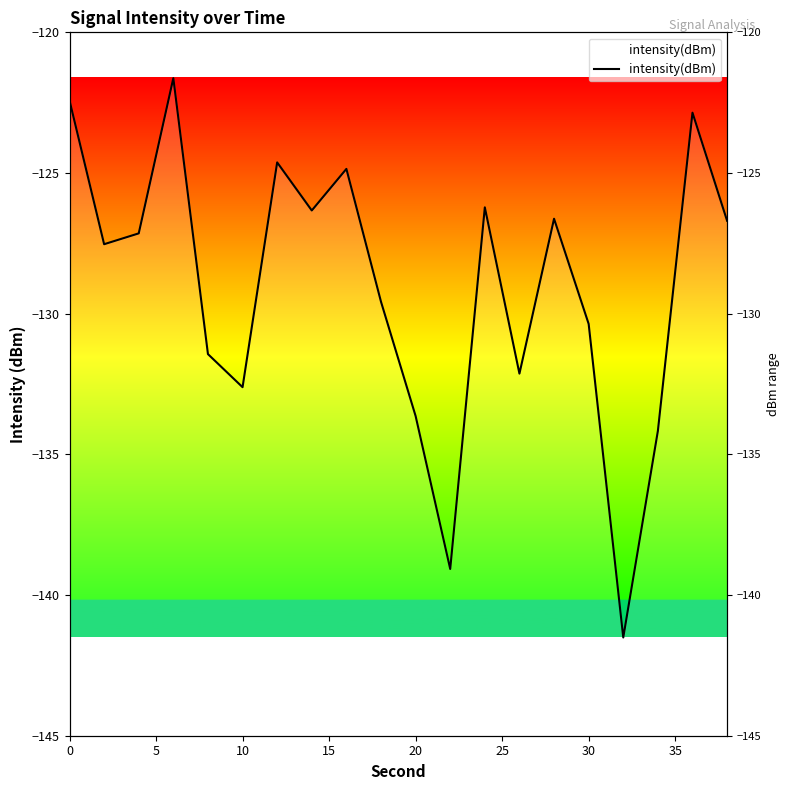

What is the maximum value shown in the chart?

-121.6